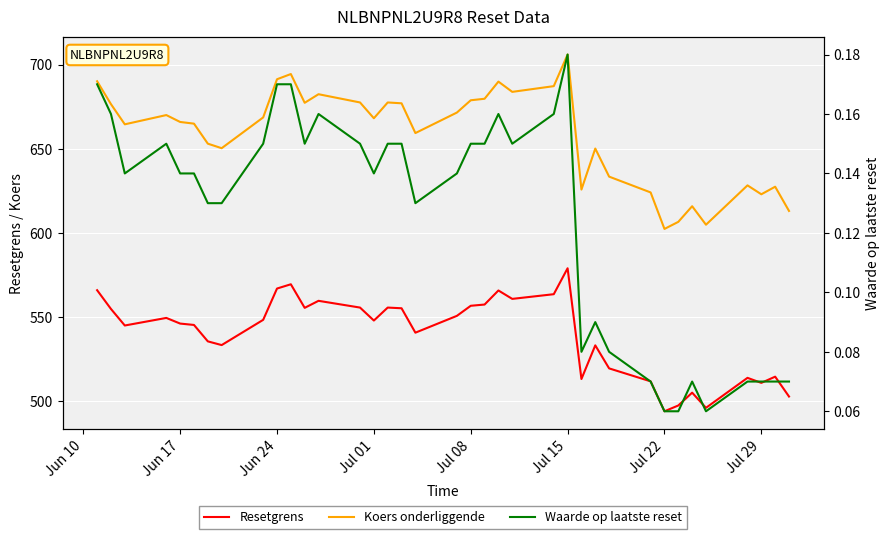

What is the minimum value shown in the chart?

0.1